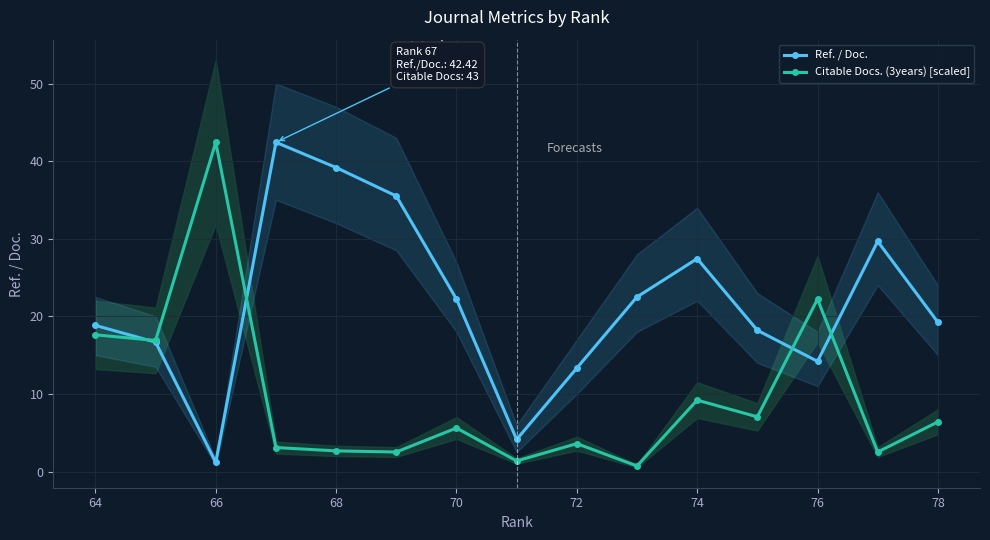

Which category has the highest value in the Citable Docs. (3years) [scaled] series?

66